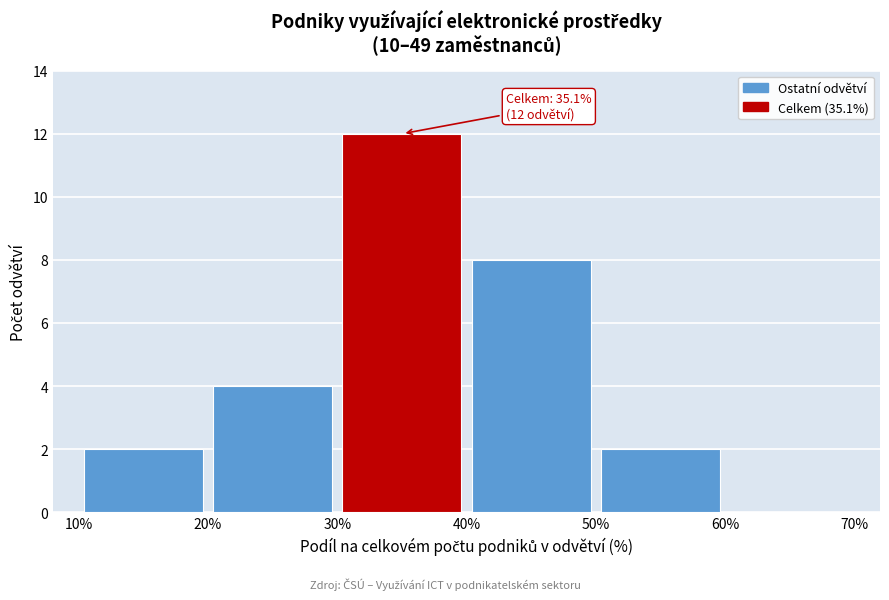

Which range on the x-axis has the tallest bar?

30% to 40%